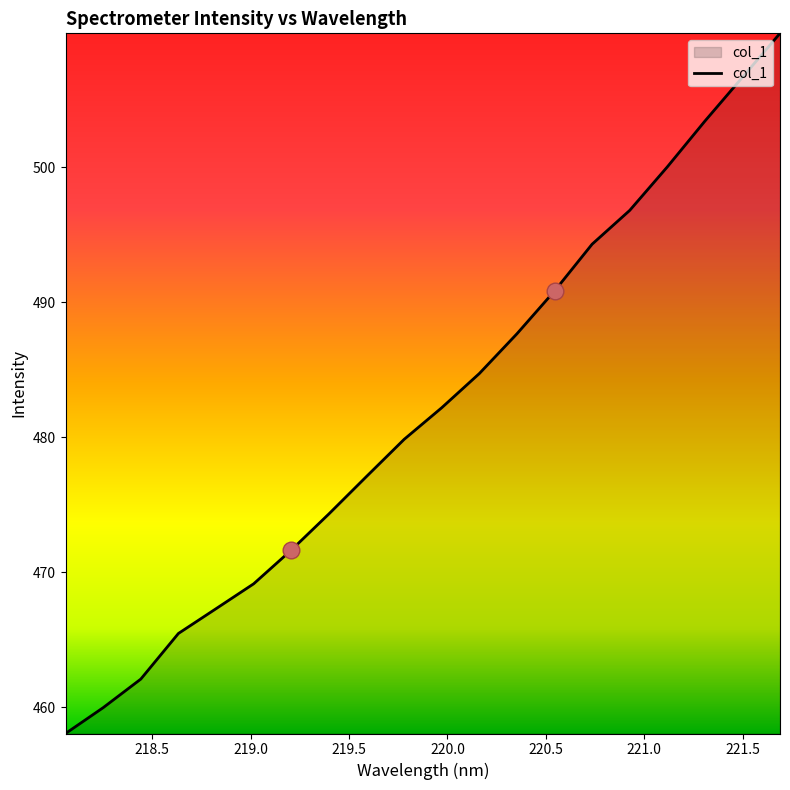

What is the sum of all values?

9641.2